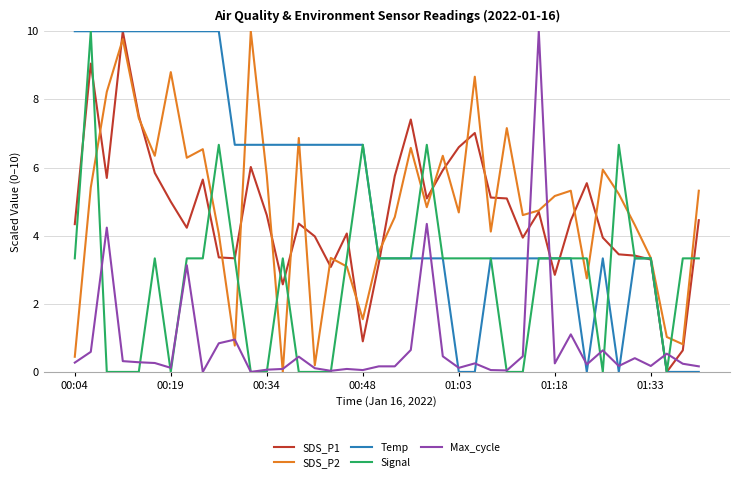

What is the highest value of the Signal series?

10.0